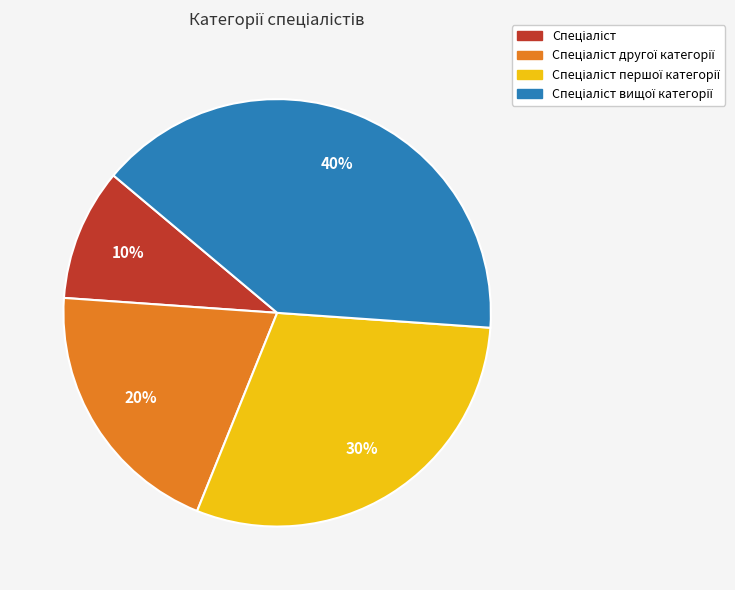

Is there a majority slice in this chart?

No